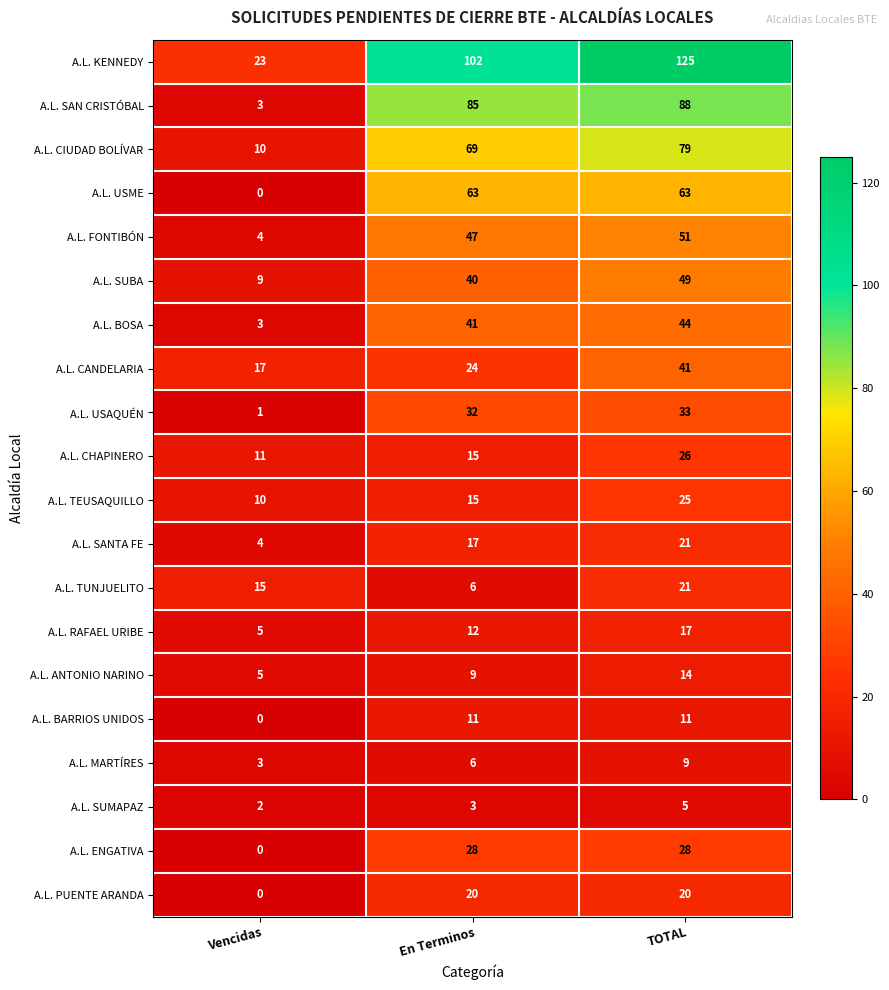

What is the approximate value of A.L. RAFAEL URIBE at En Terminos?

12